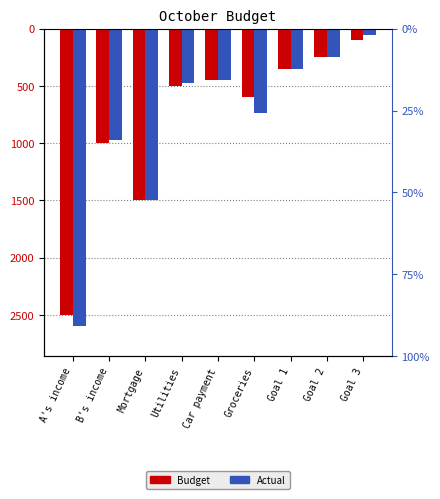

What is the label of the 2nd bar from the right?

Goal 2